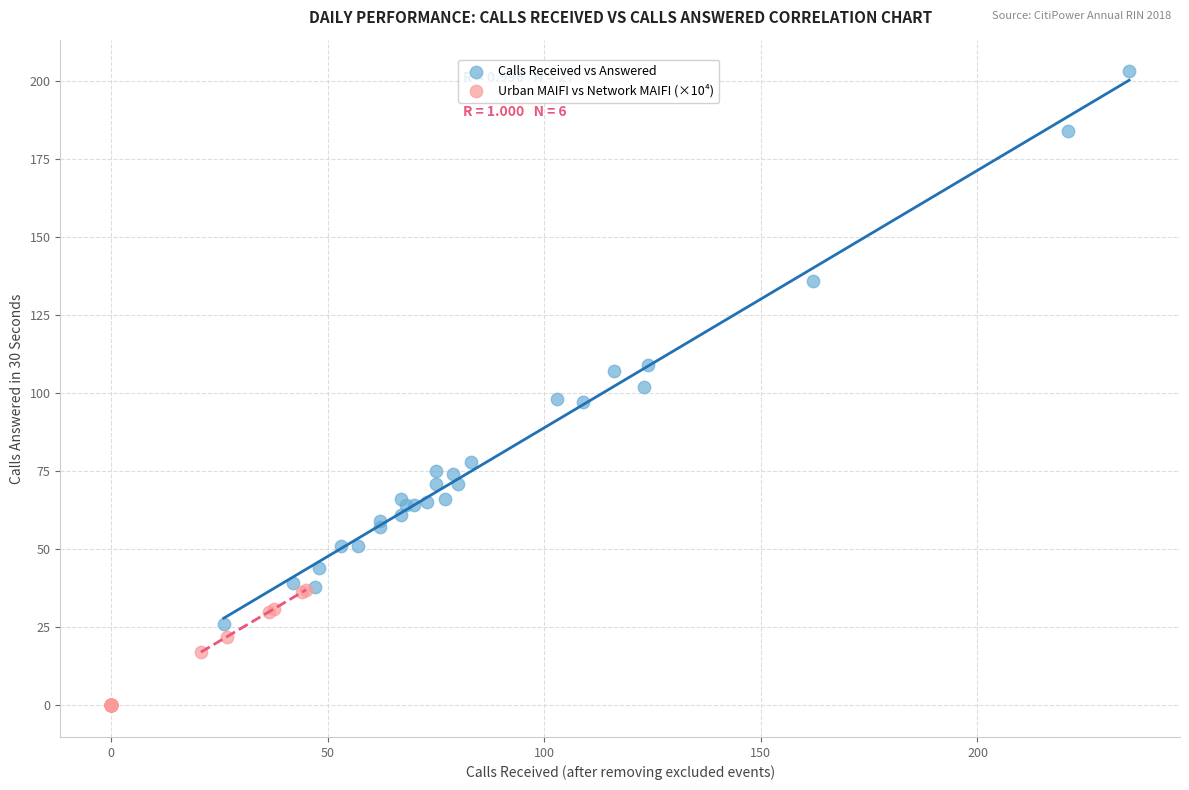

Which series has the largest Y range (max minus min)?

Calls Received vs Answered